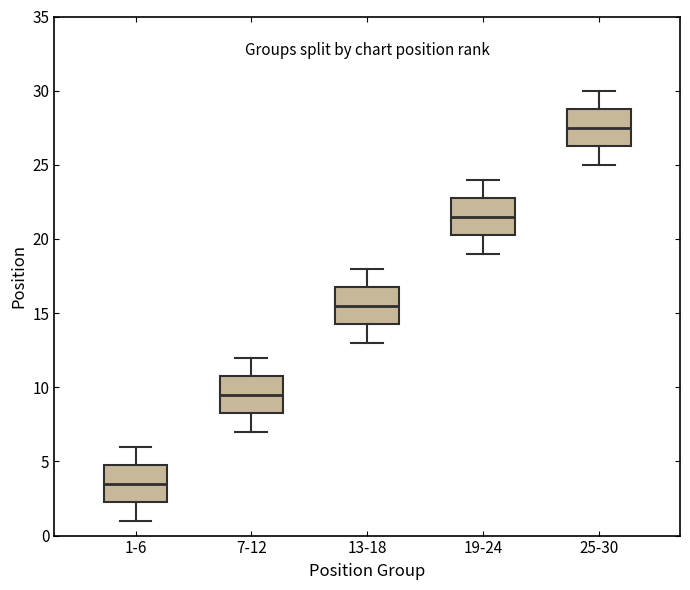

Which box has the lowest median line?

1-6